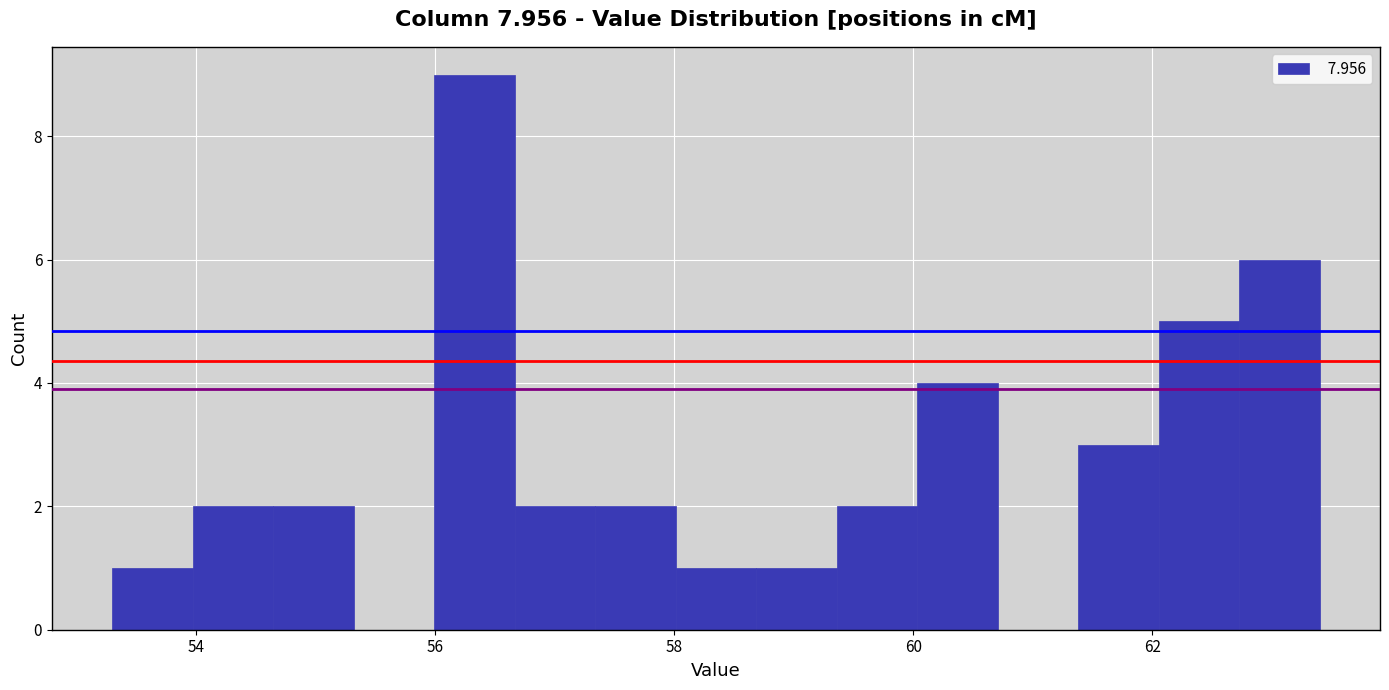

Read against the x-axis, roughly where is the centre of the tallest bar?

56.4